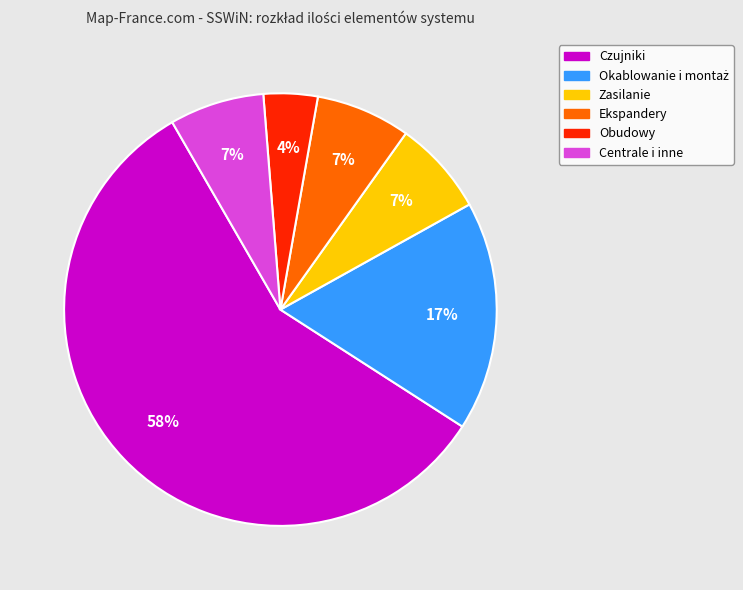

To the nearest percent, what is the average slice percentage?

17%